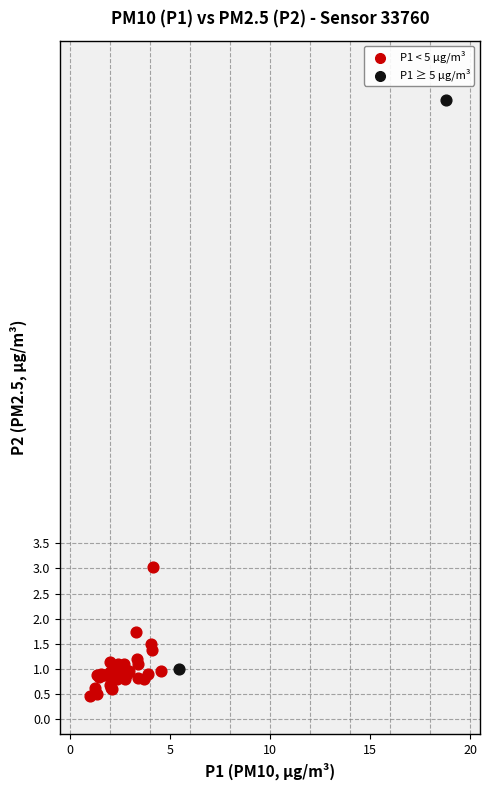

What are all the series names shown in the legend?

P1 < 5 µg/m³, P1 ≥ 5 µg/m³